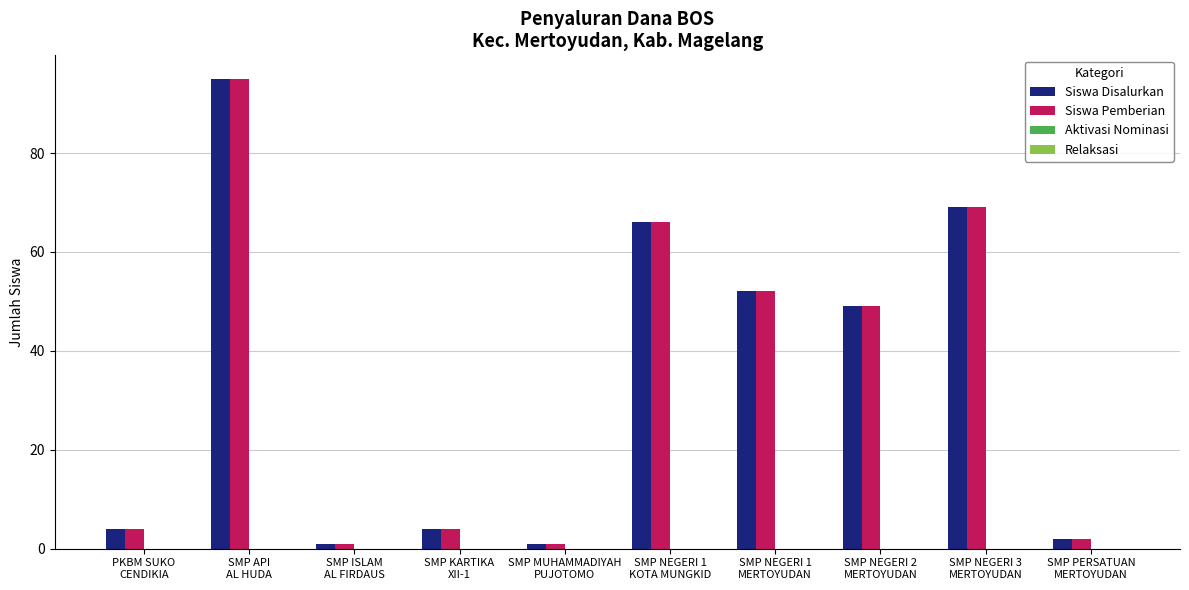

What is the difference between the maximum and minimum values in the Siswa Disalurkan series?

94